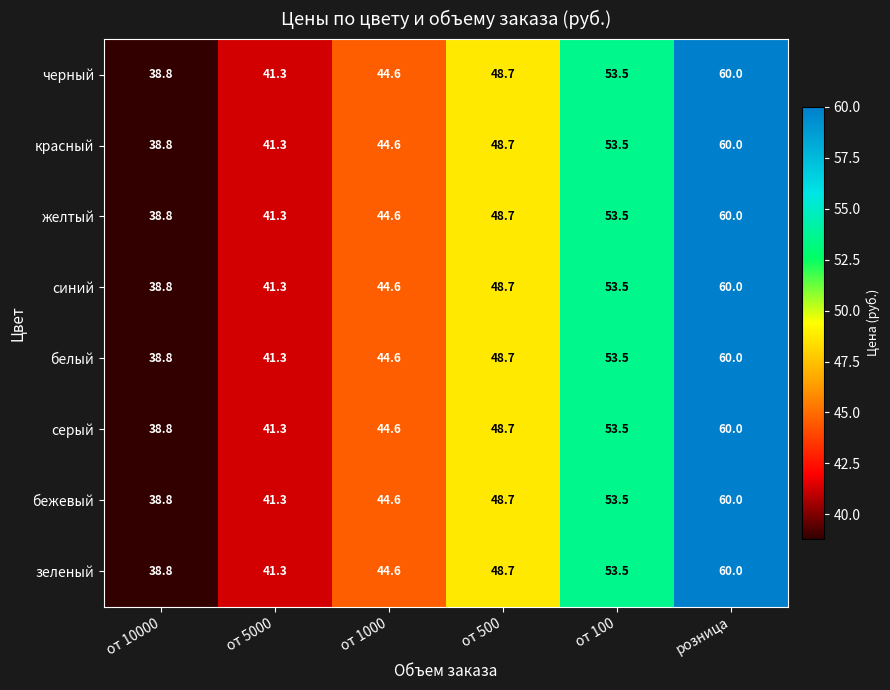

At which category is the sum across all series the highest?

розница